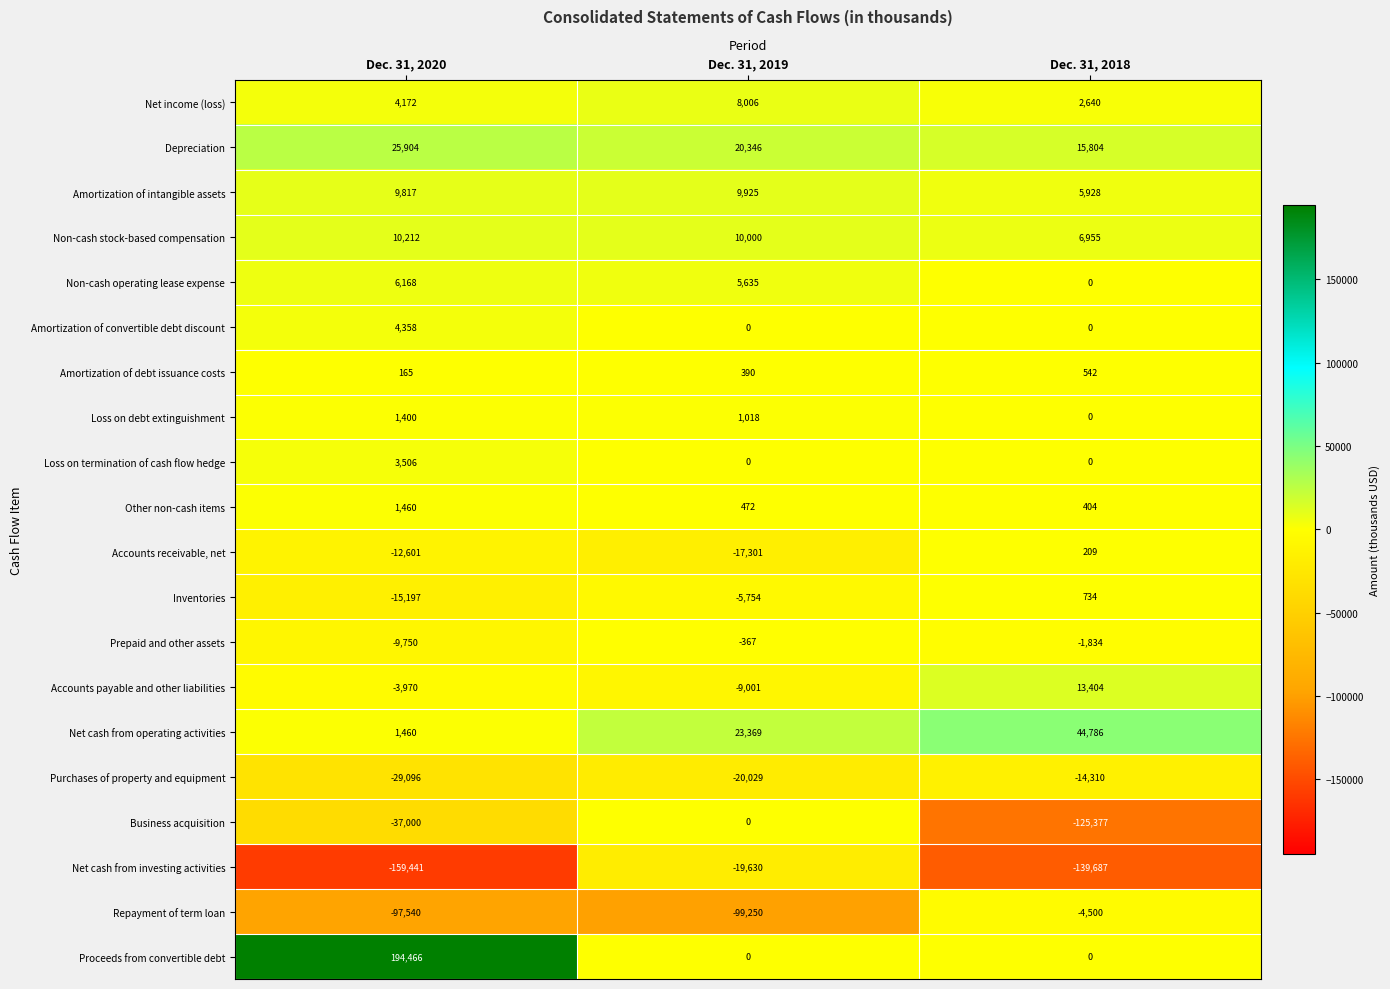

Rank the series by their maximum value, from highest to lowest.

Proceeds from convertible debt, Net cash from operating activities, Depreciation, Accounts payable and other liabilities, Non-cash stock-based compensation, Amortization of intangible assets, Net income (loss), Non-cash operating lease expense, Amortization of convertible debt discount, Loss on termination of cash flow hedge, Other non-cash items, Loss on debt extinguishment, Inventories, Amortization of debt issuance costs, Accounts receivable, net, Business acquisition, Prepaid and other assets, Repayment of term loan, Purchases of property and equipment, Net cash from investing activities